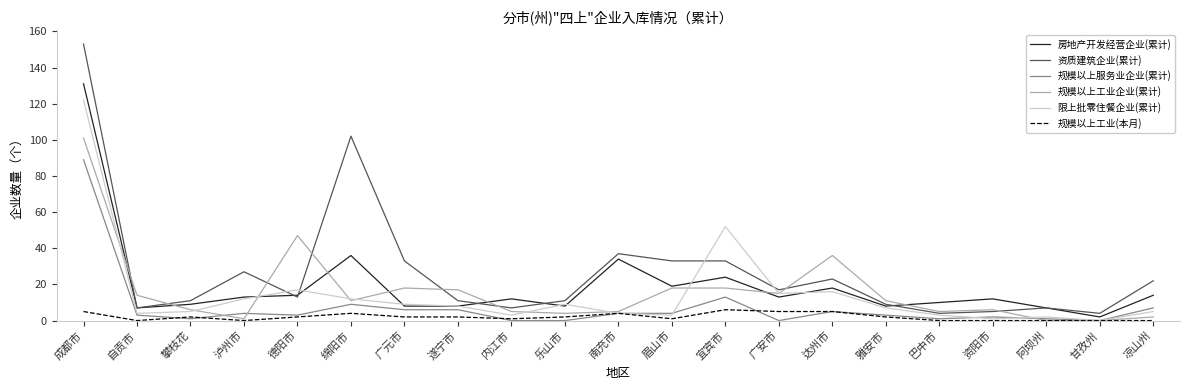

At which label is 资质建筑企业(累计) closest to 78?

绵阳市